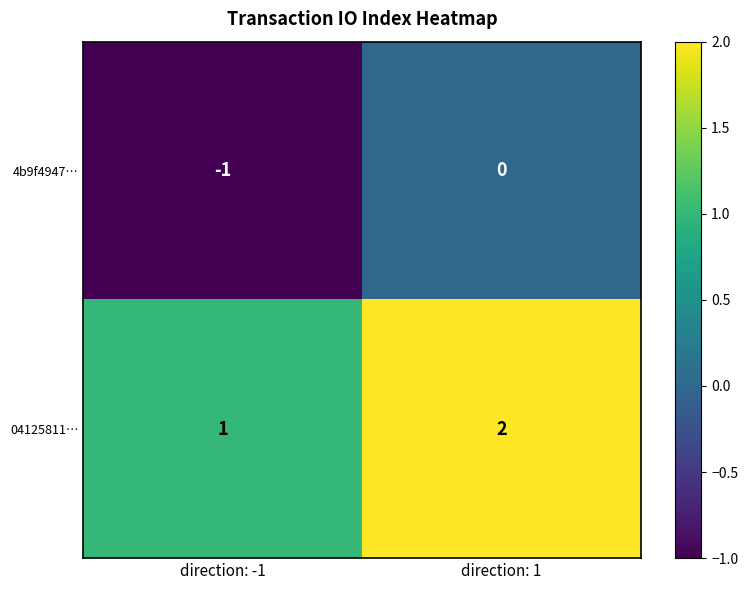

Which label corresponds to the smallest value in the chart?

direction: -1